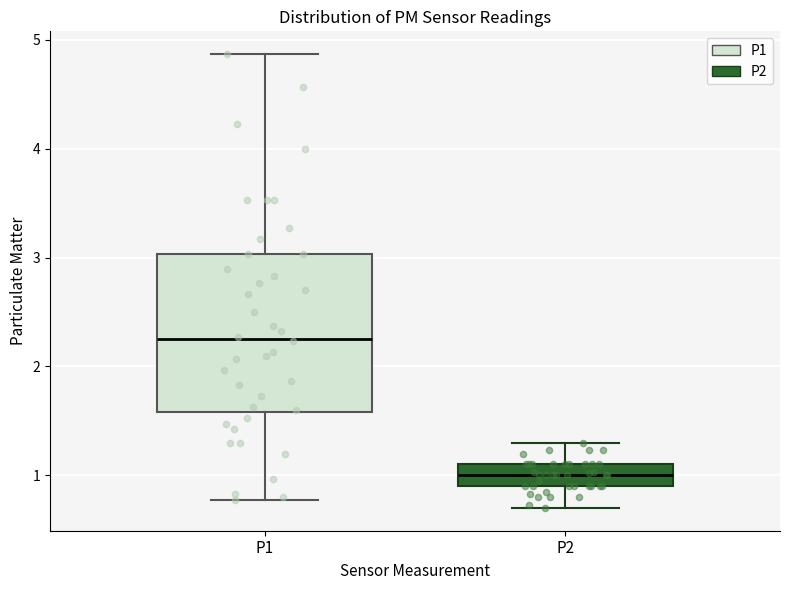

Where does the median line of the box for P1 sit on the y-axis? The values are not printed on the chart, so give them approximately, as read against the axis.

2.3